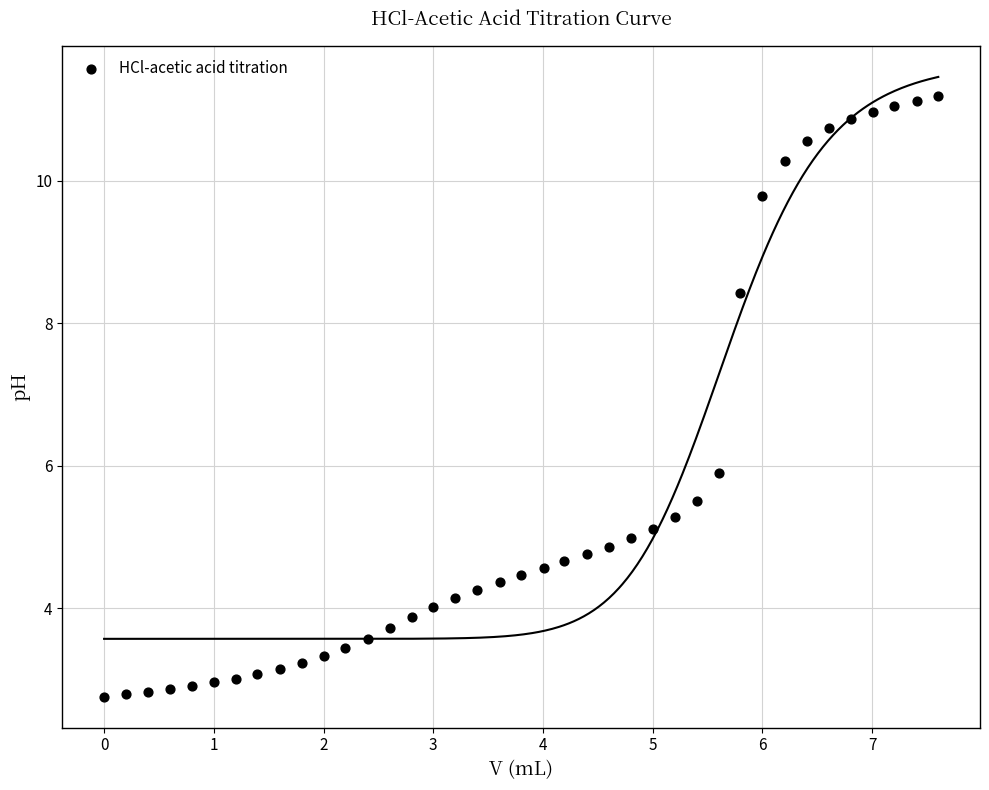

What is the range of Y values (max minus min)?

8.4